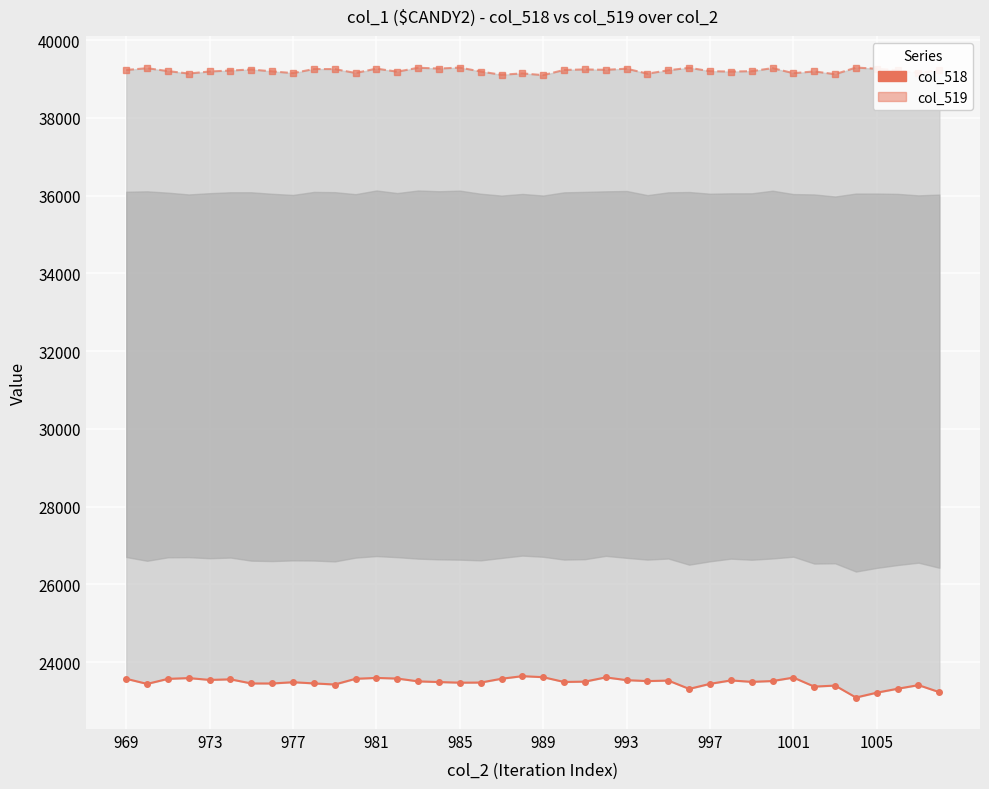

What is the approximate value of col_518 at 1005?

23217